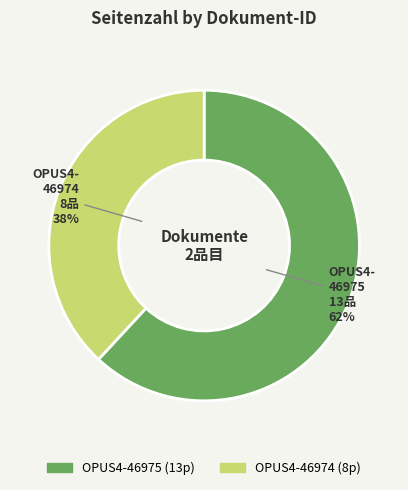

Which slice is the largest?

OPUS4-46975